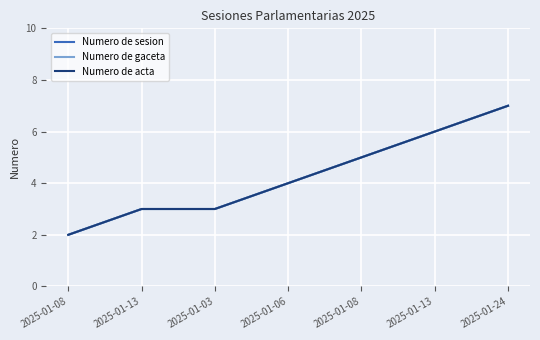

True or false: Numero de acta has a value of 3 at 2025-01-03.

True